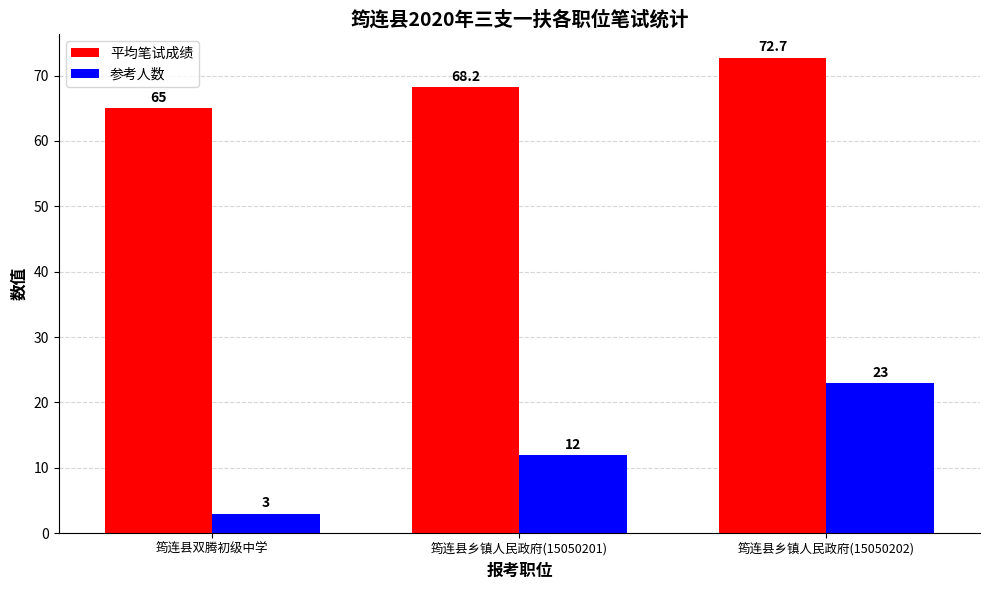

Does the chart contain any negative values?

No